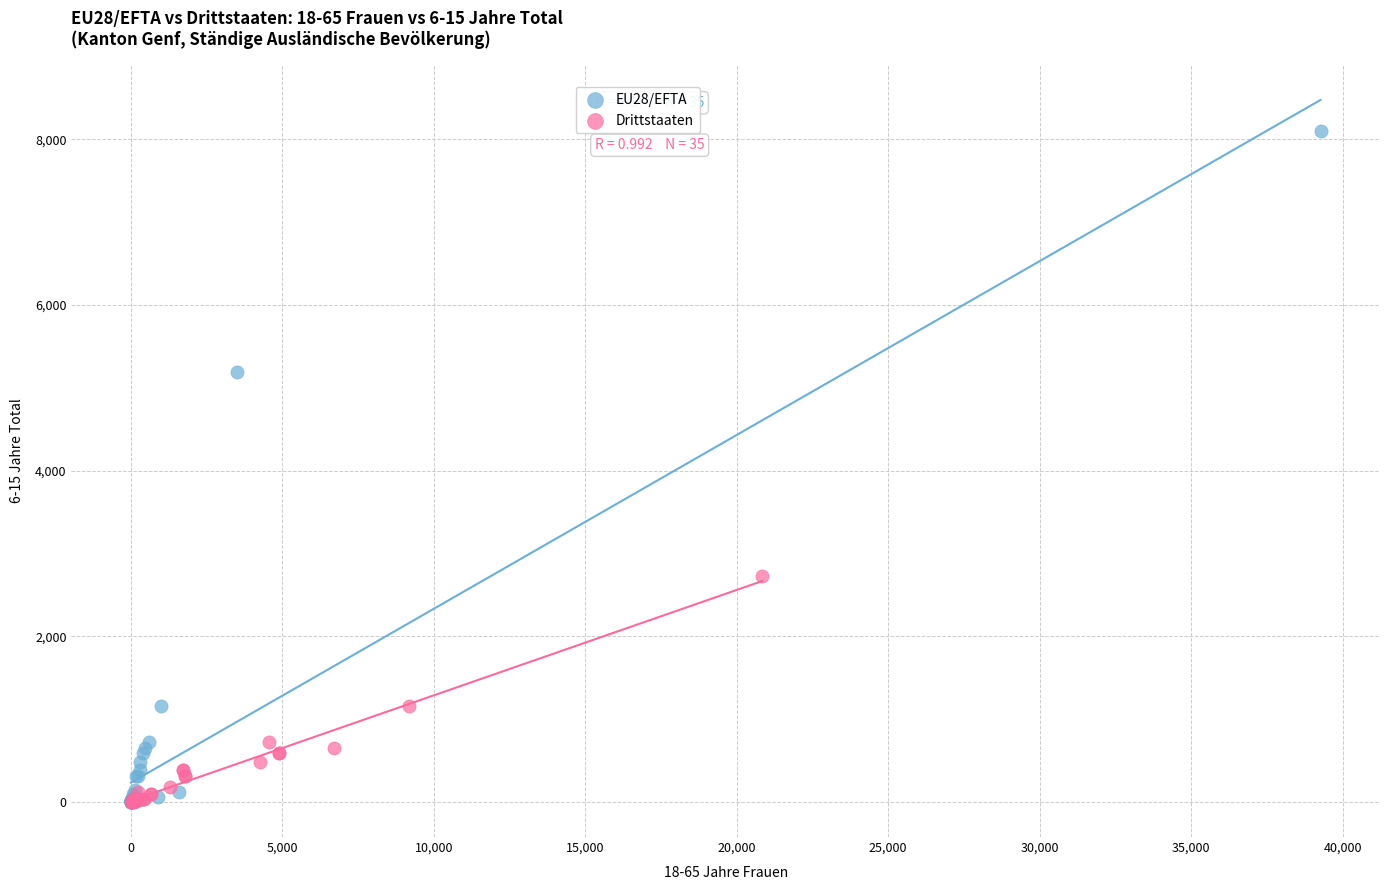

Which series has the largest Y range (max minus min)?

EU28/EFTA